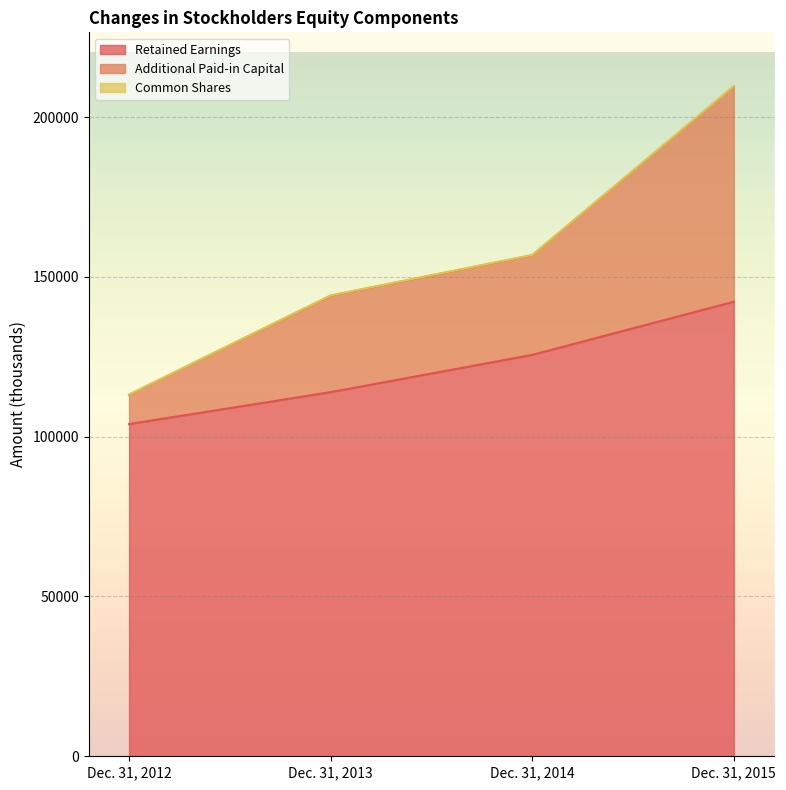

What is the minimum value for Retained Earnings?

103951